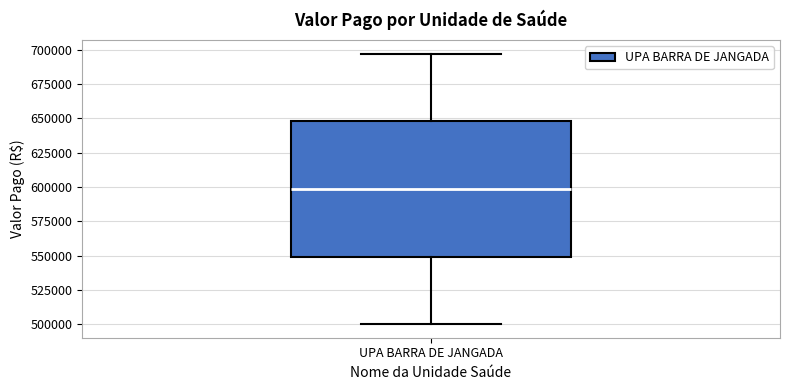

Transcribe this box plot: give where the median line is, the range the box spans, and where the two whiskers end, as read against the y-axis. The values are not printed on the chart, so give them approximately, as read against the axis.

median 600000, box 550000 to 650000, whiskers 500000 to 695000